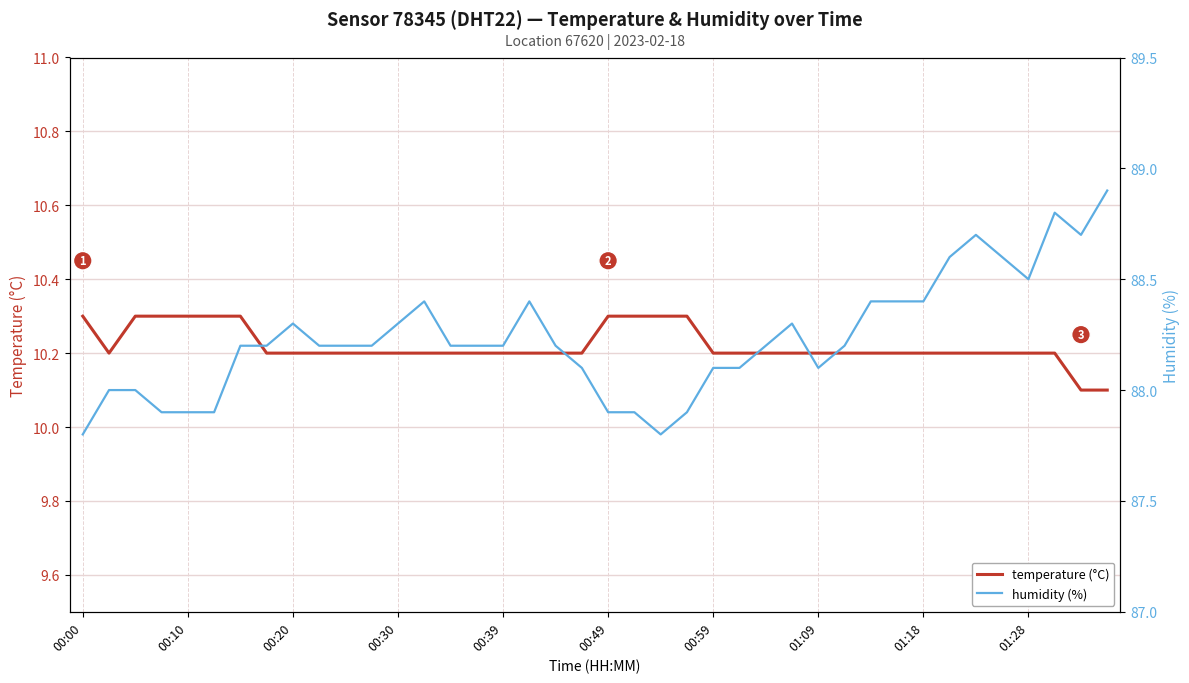

What is the sum of all temperature (°C) values?

408.8